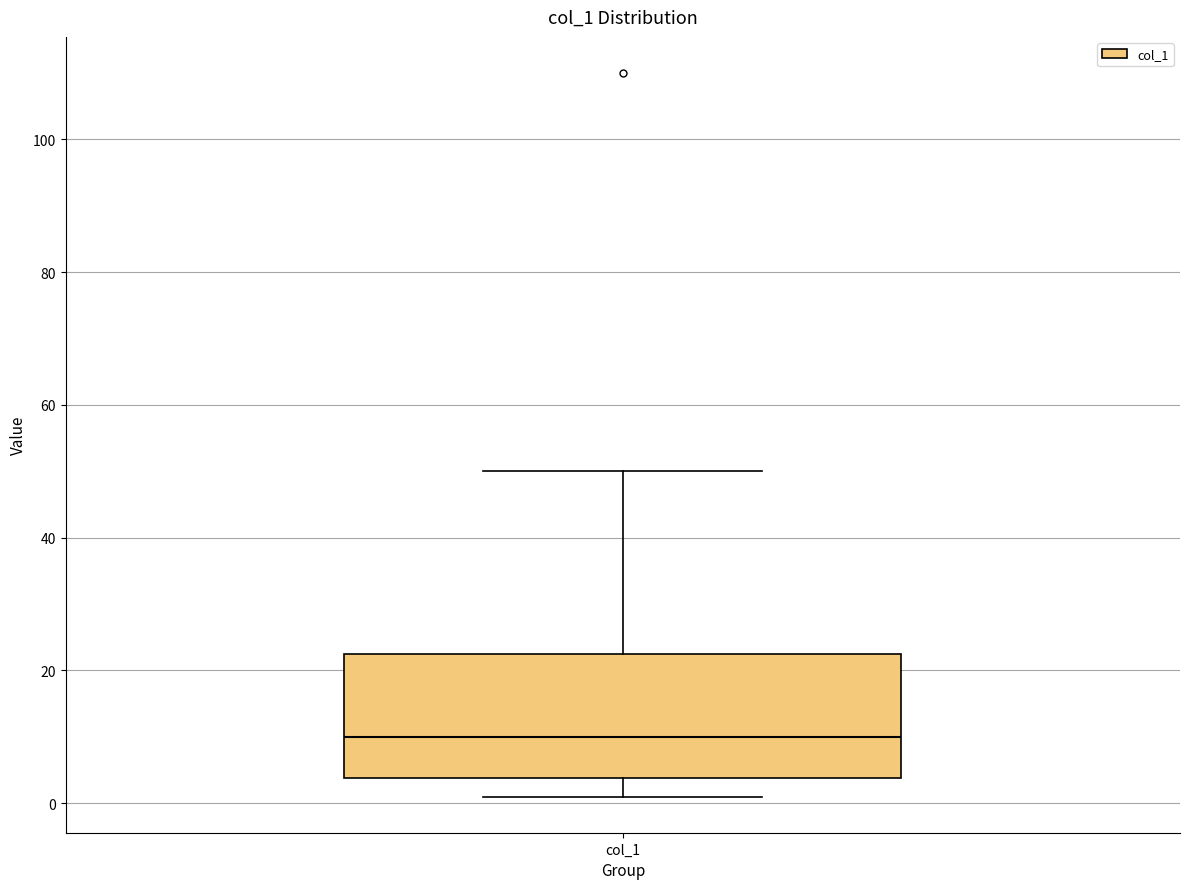

Transcribe this box plot: give where the median line is, the range the box spans, and where the two whiskers end, as read against the y-axis. The values are not printed on the chart, so give them approximately, as read against the axis.

median 10, box 4 to 22, whiskers 2 to 50